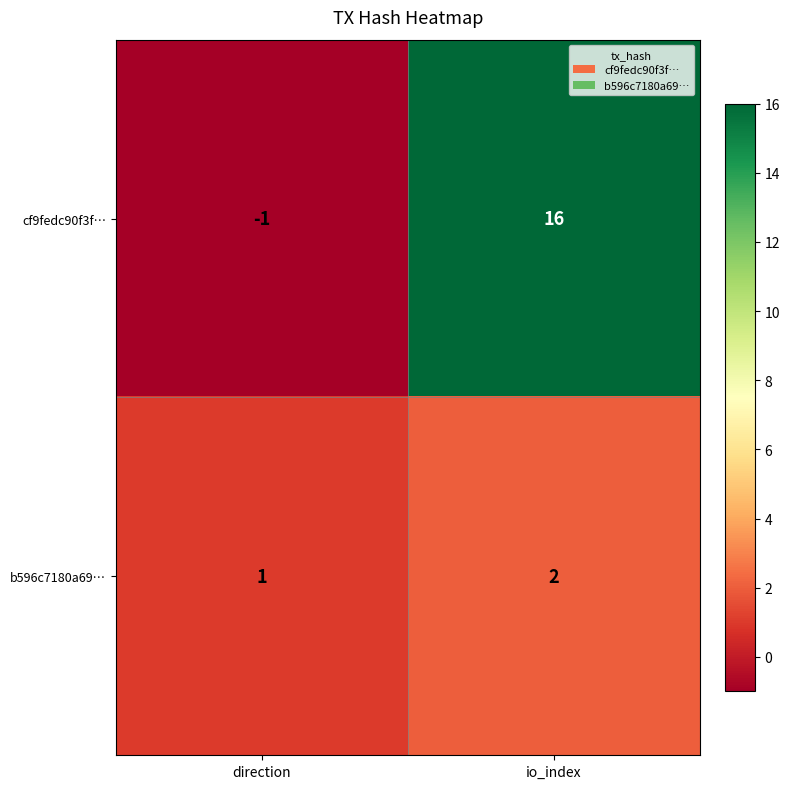

What is the highest value of the cf9fedc90f3f… series?

16